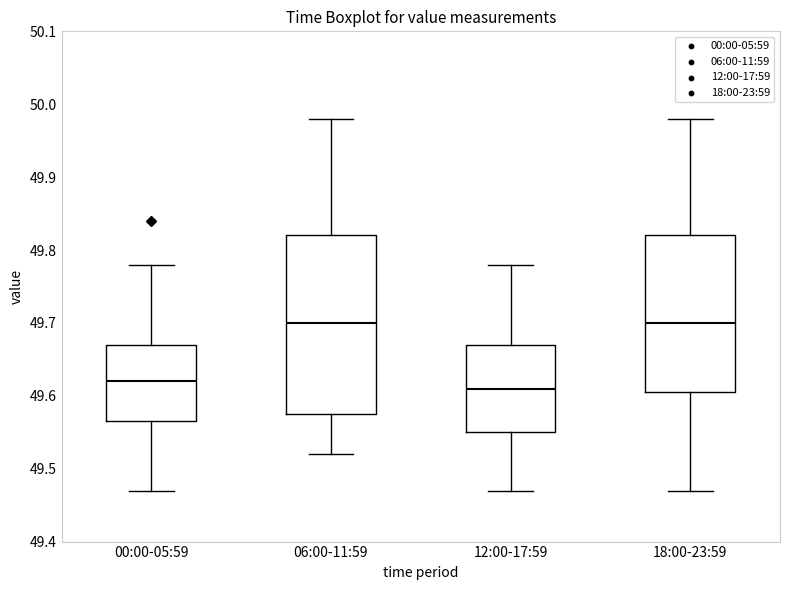

Where is the upper edge of the box for 00:00-05:59 on the y-axis? The values are not printed on the chart, so give them approximately, as read against the axis.

49.67